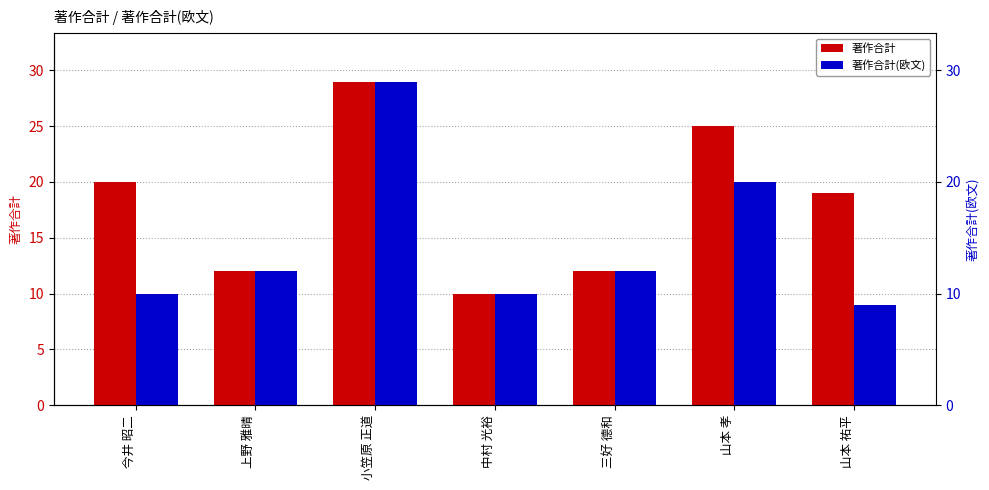

Between 今井 昭二 and 山本 孝, which is larger?

山本 孝